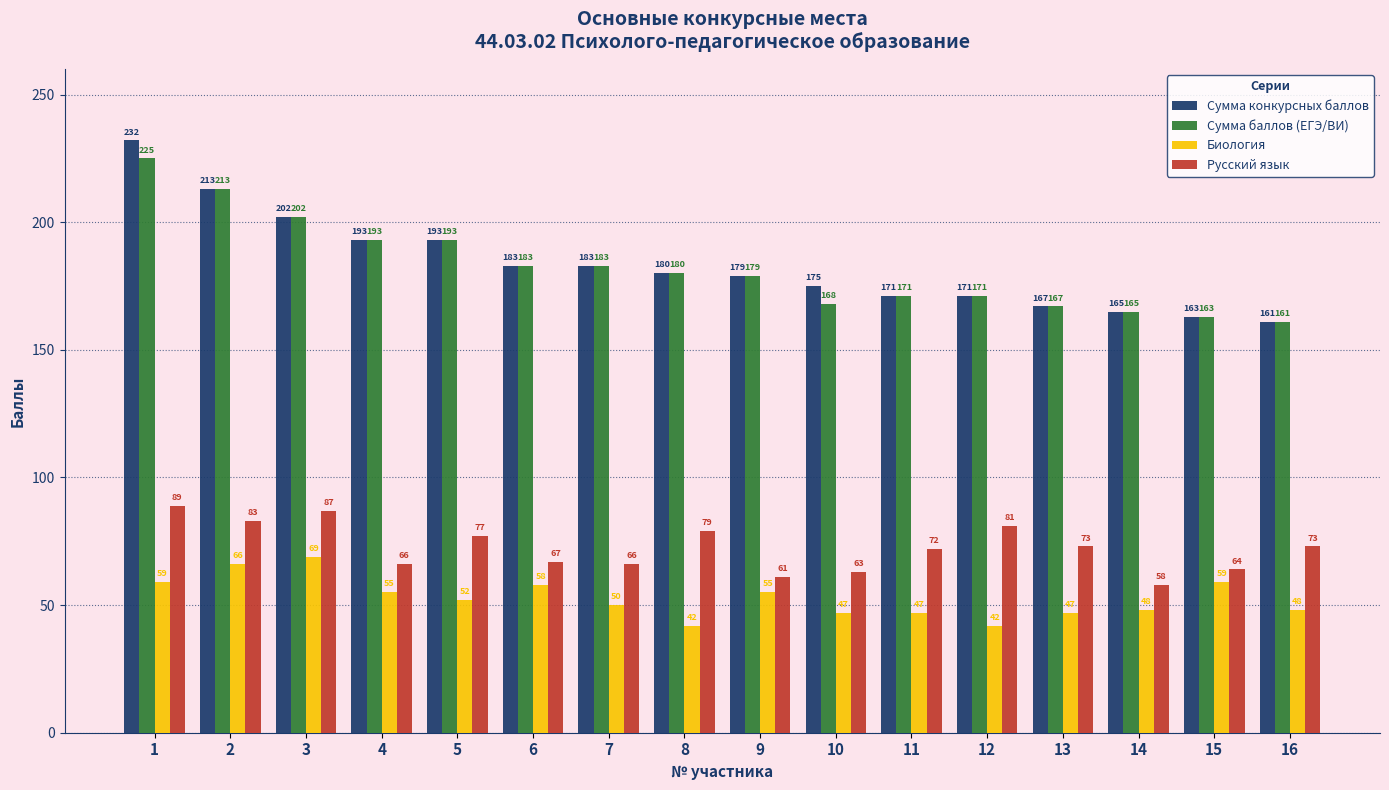

How many categories are shown in the chart?

16